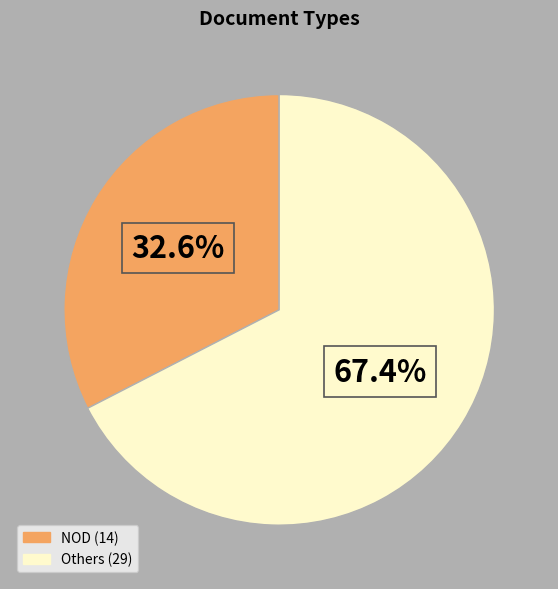

Is there a majority slice in this chart?

Yes